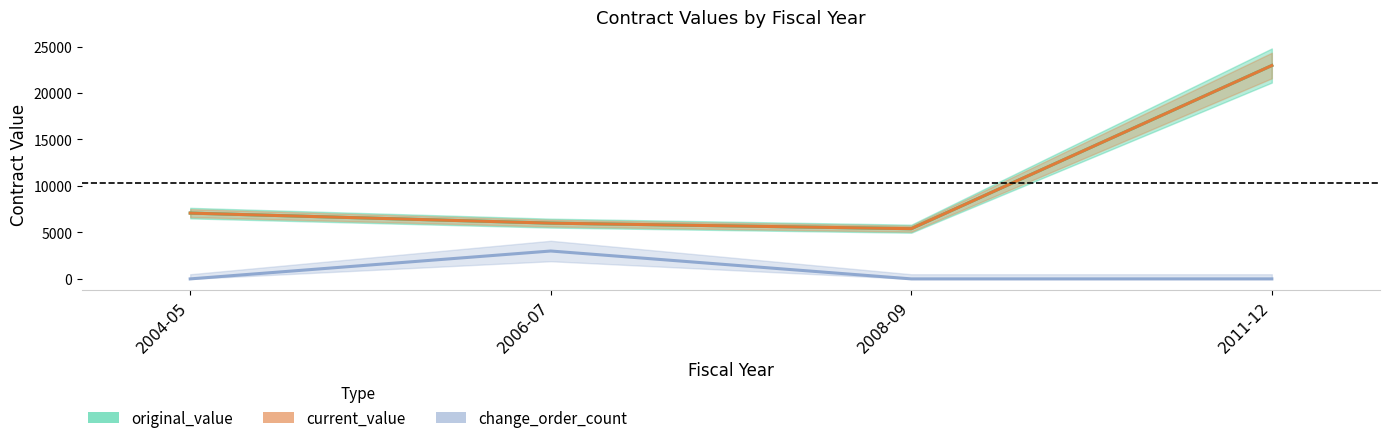

What is the difference between the maximum and second lowest values in the original_value series?

16960.0